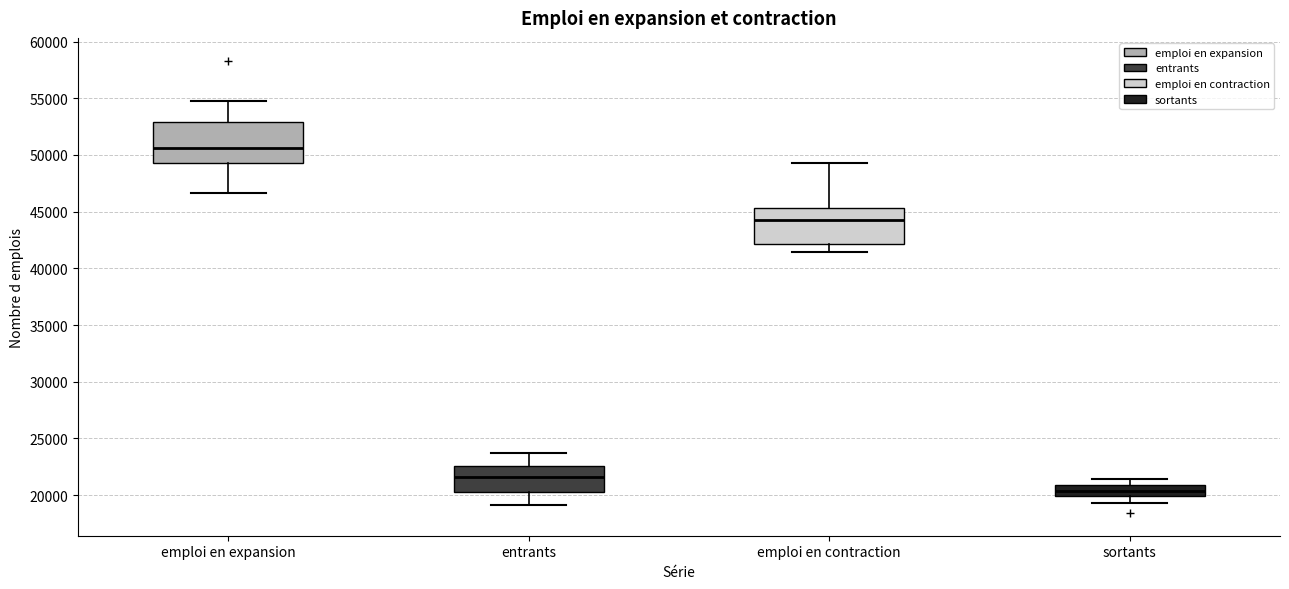

Reading left to right, transcribe this box plot: for each box, give where its median line is, the range the box spans, and where its two whiskers end, as read against the y-axis. The values are not printed on the chart, so give them approximately, as read against the axis.

emploi en expansion: median 50500, box 49500 to 53000, whiskers 46500 to 55000
entrants: median 21500, box 20000 to 22500, whiskers 19000 to 23500
emploi en contraction: median 44500, box 42000 to 45500, whiskers 41500 to 49500
sortants: median 20500, box 20000 to 21000, whiskers 19500 to 21500